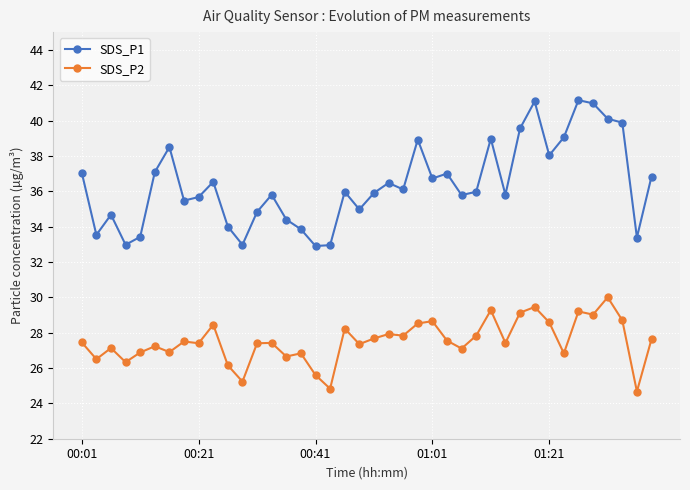

What is the value of the SDS_P2 point at the 21st from the left?

27.7